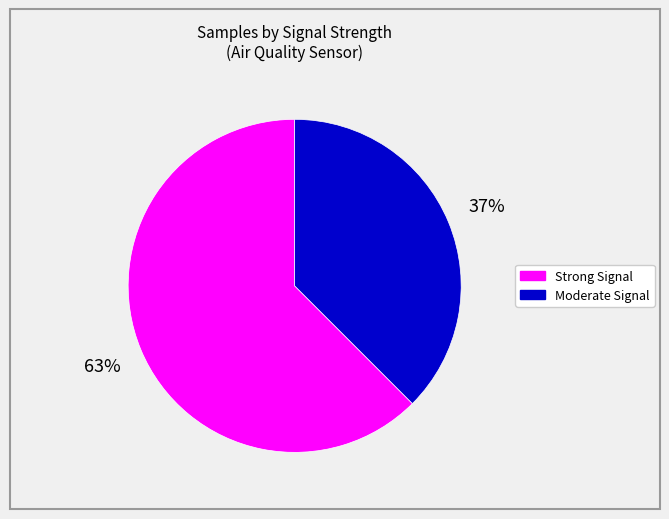

What is the ratio of the value at Moderate Signal to the value at Strong Signal?

0.6